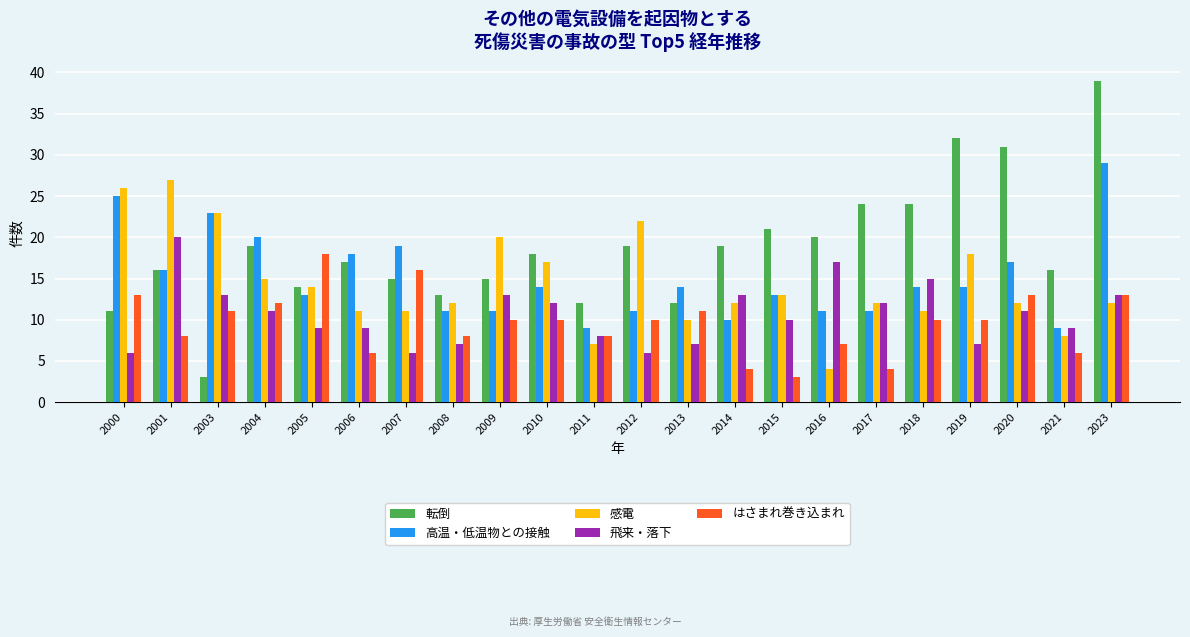

What is the maximum value for 感電?

27